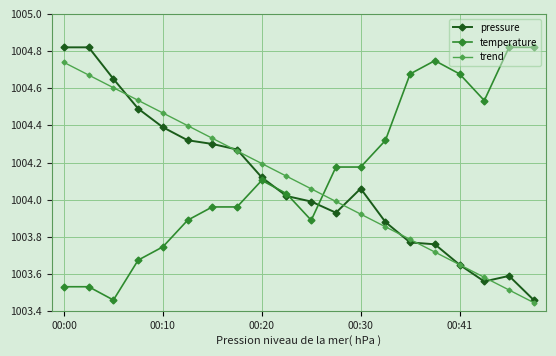

After their last crossing, which series has the higher values: trend or pressure?

pressure